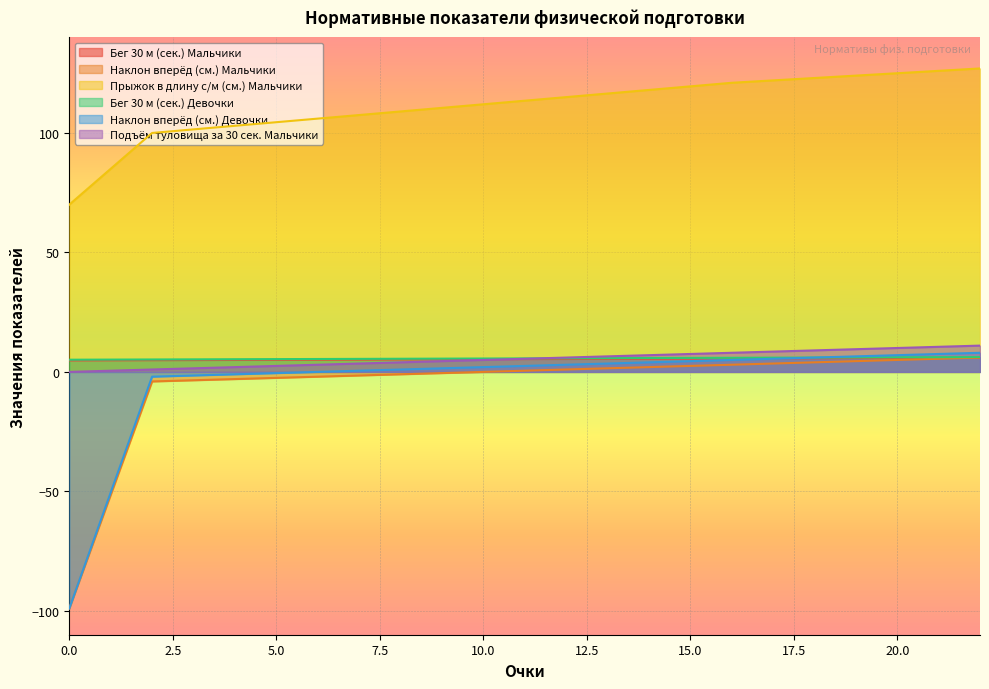

Which series has the largest total across all categories?

Прыжок в длину с/м (см.) Мальчики